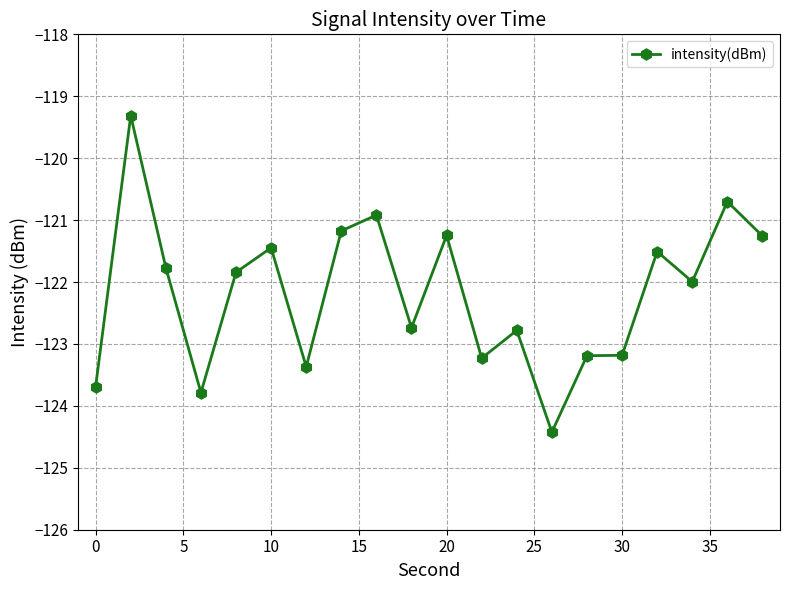

What is the difference between the second highest and second lowest values?

3.1